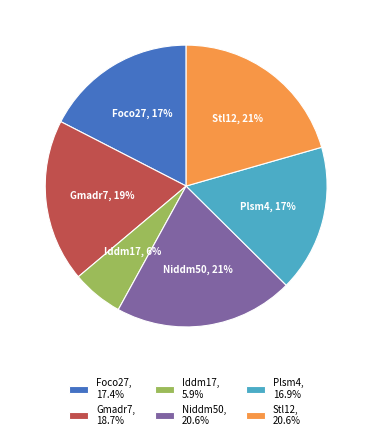

To the nearest percent, what is the difference between the largest and smallest slice percentages?

15%